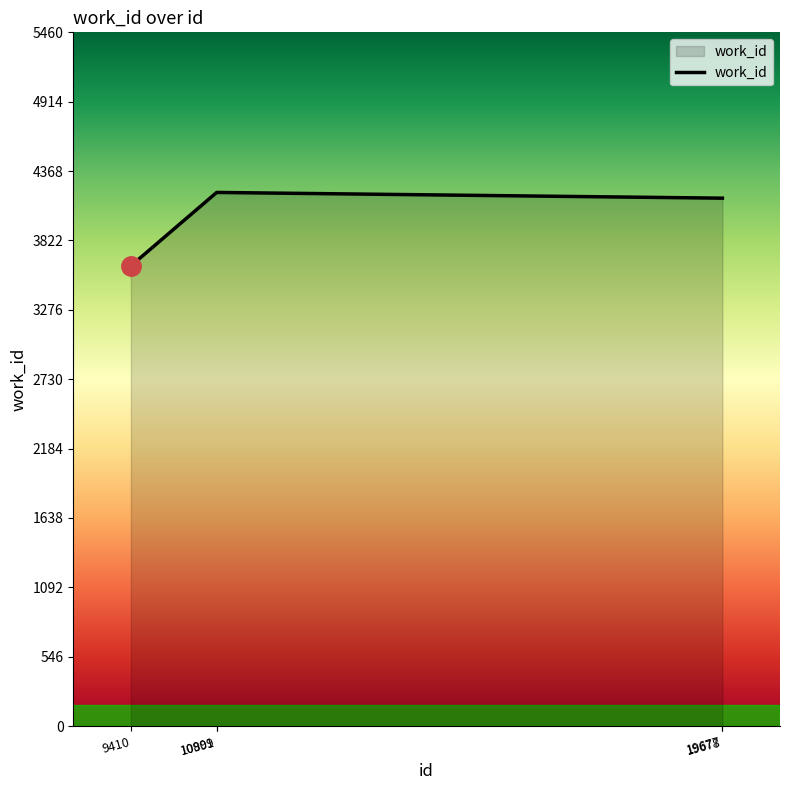

Reading left to right, list all the values displayed in this chart.

9410=3622	10899=4200	10901=4200	19677=4155	19678=4155